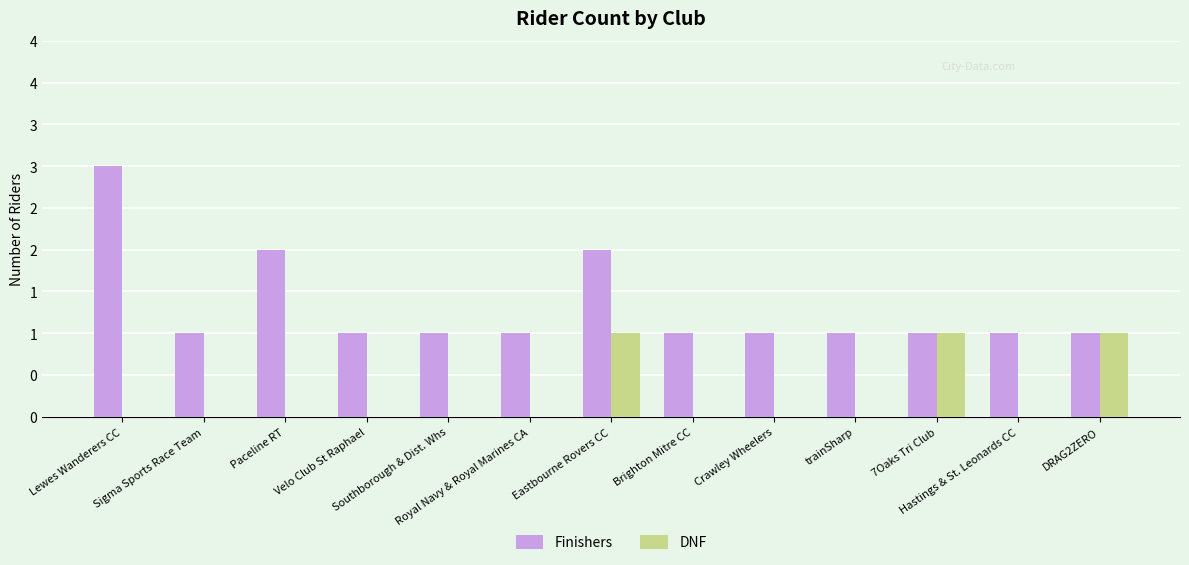

Are the bars grouped side by side (vs. stacked)?

Yes